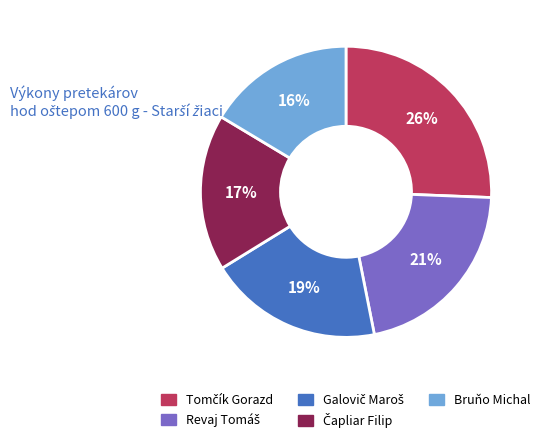

Is there any slice that represents more than half of the pie?

No